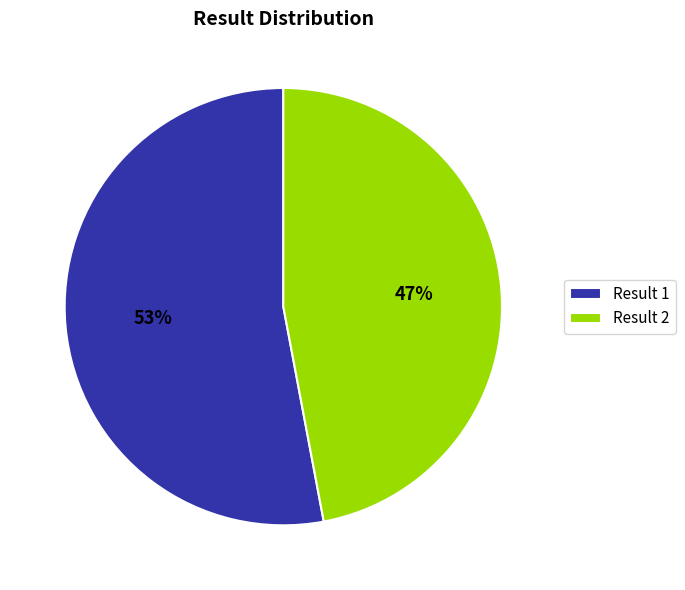

Count the number of slices in the pie.

2